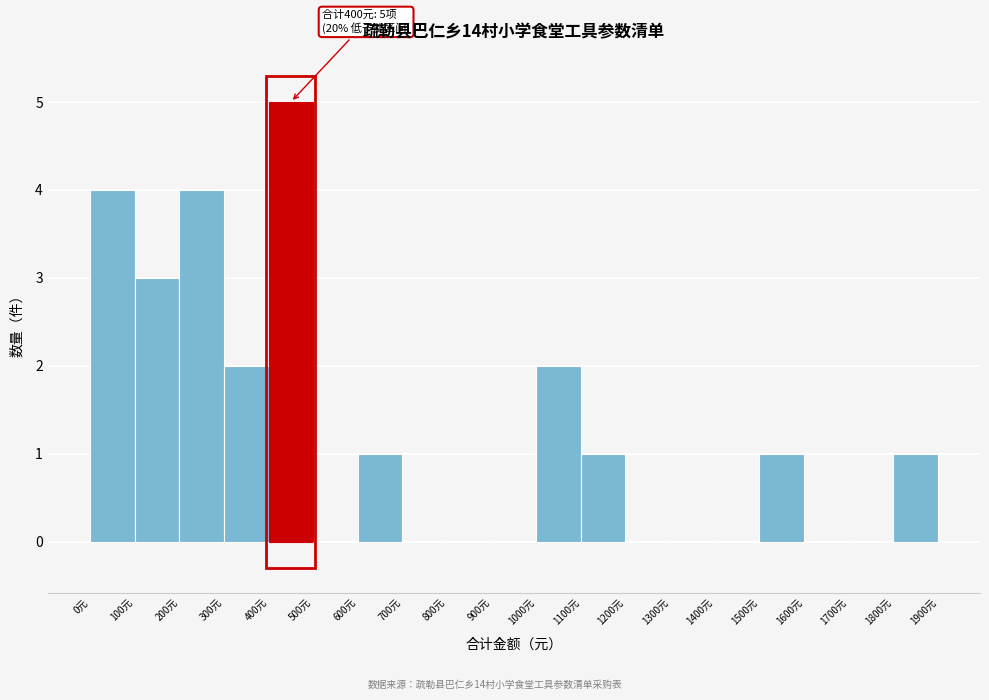

Which range on the x-axis has the tallest bar?

400 to 500